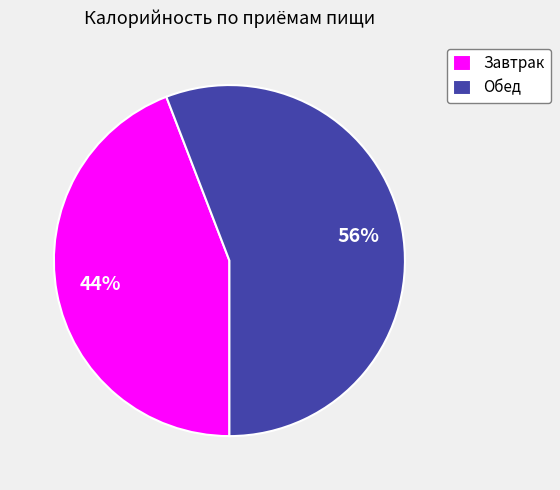

Does Завтрак represent more than half of the total?

No